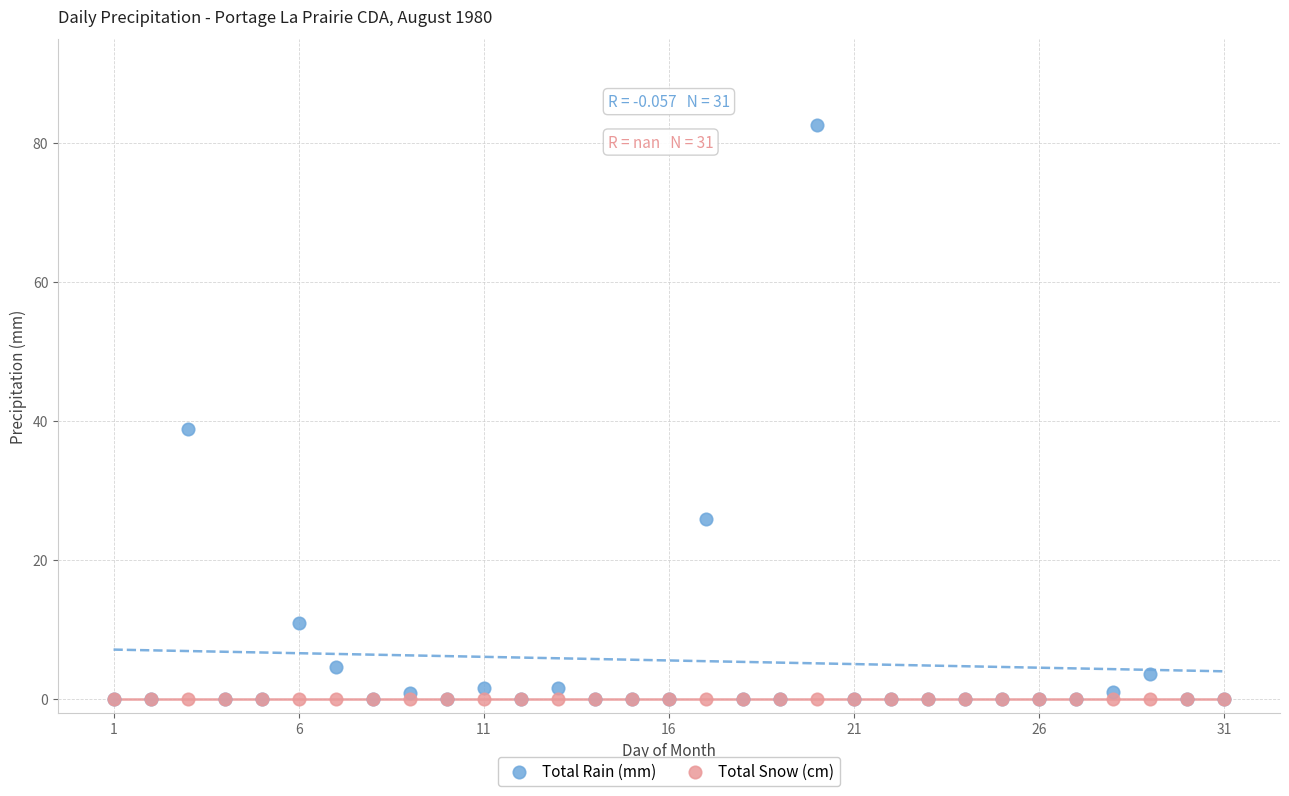

Across all series, what Y value is closest to 41?

38.9